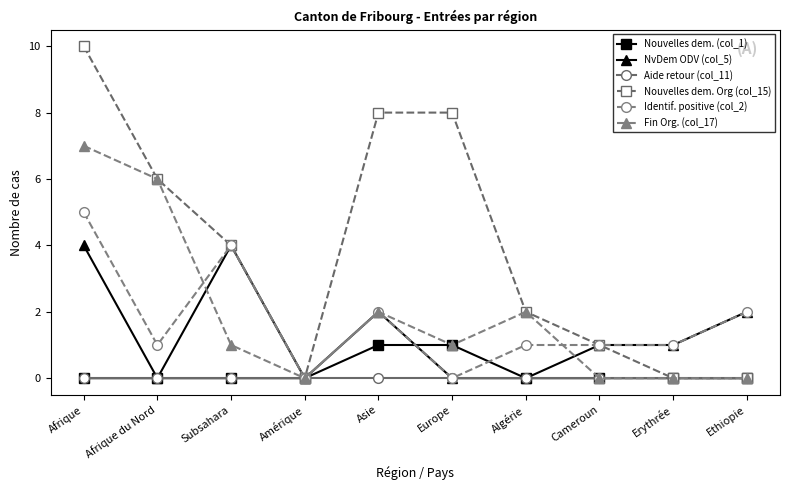

What is the label of the 6th point from the right?

Asie